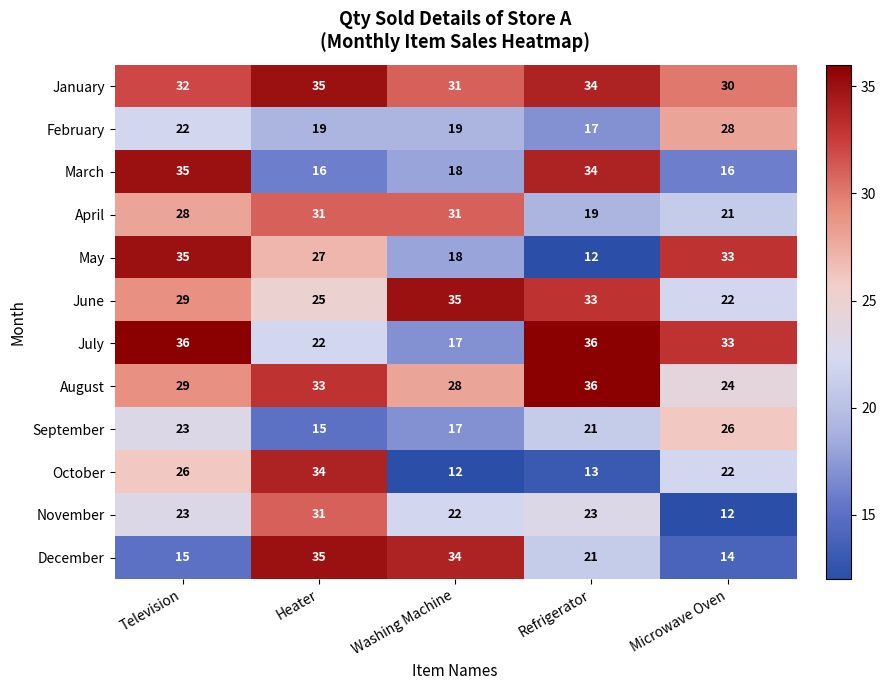

What is the spread (max minus min) of values at Heater?

20